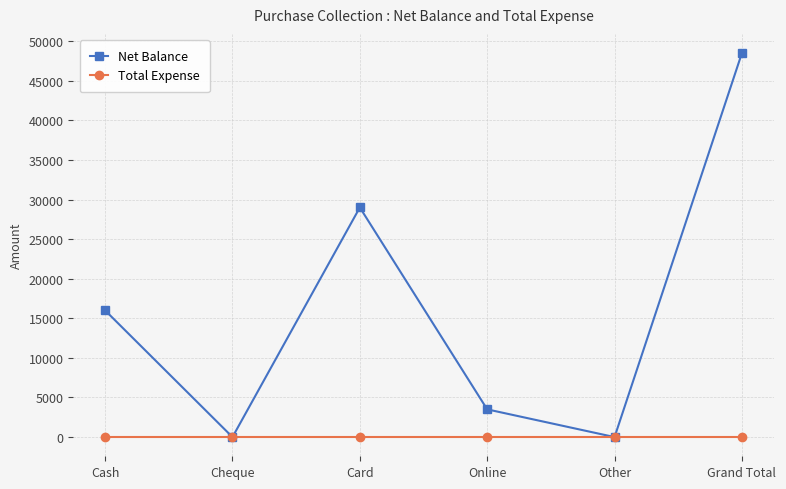

Which series has the largest range (max minus min)?

Net Balance